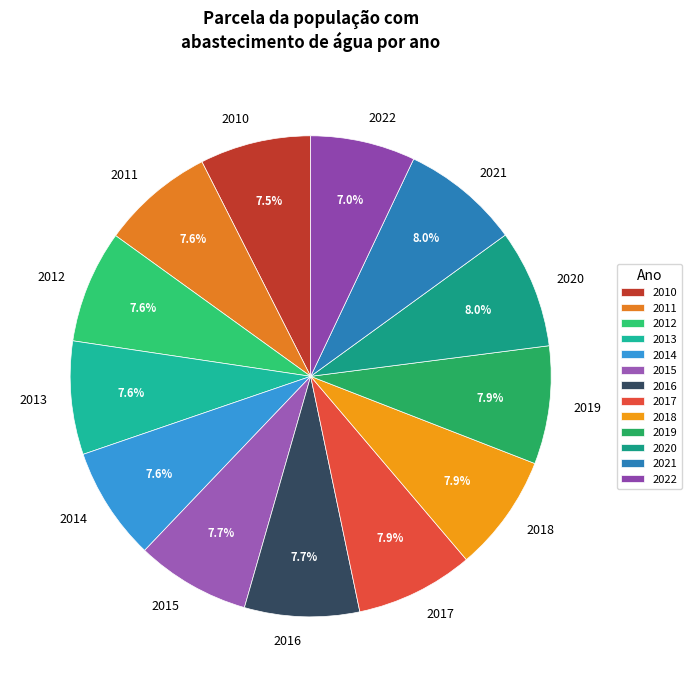

How many segments does this pie chart have?

13